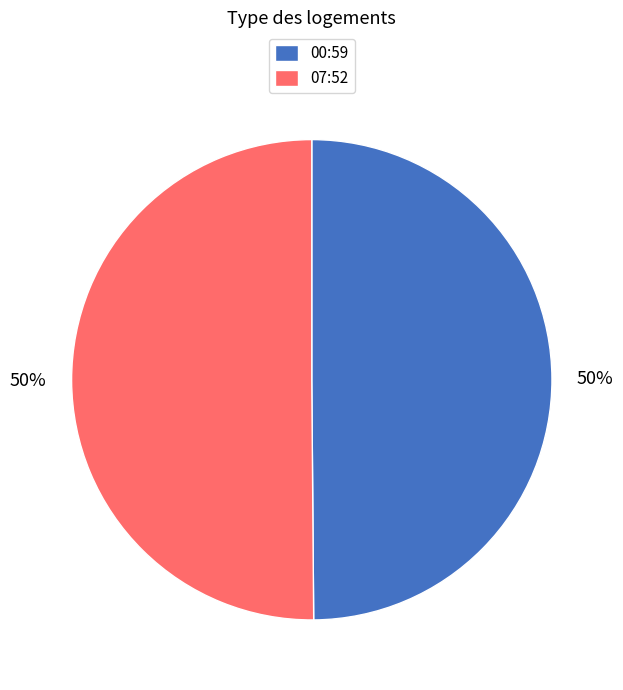

To the nearest percent, what portion does 07:52 represent?

50%